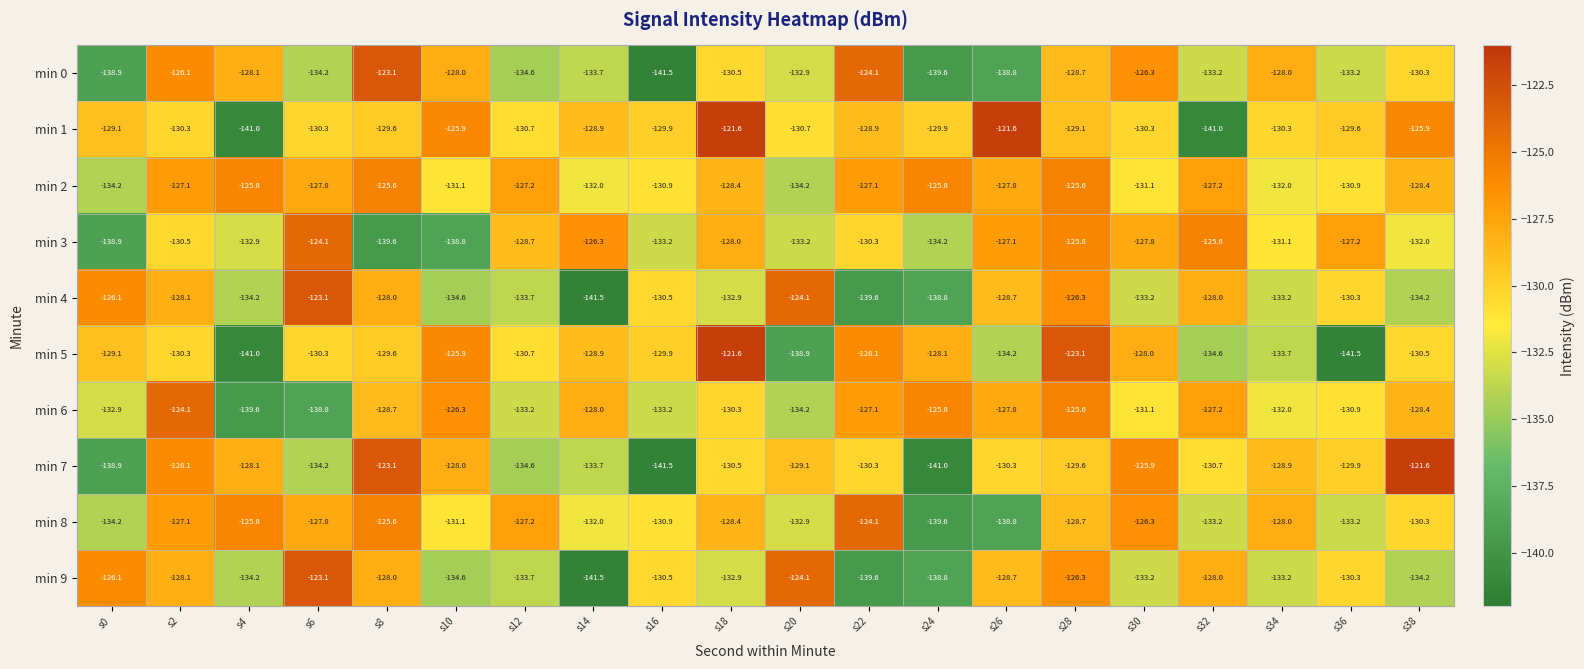

What is the total value across all series at s26?

-1303.8